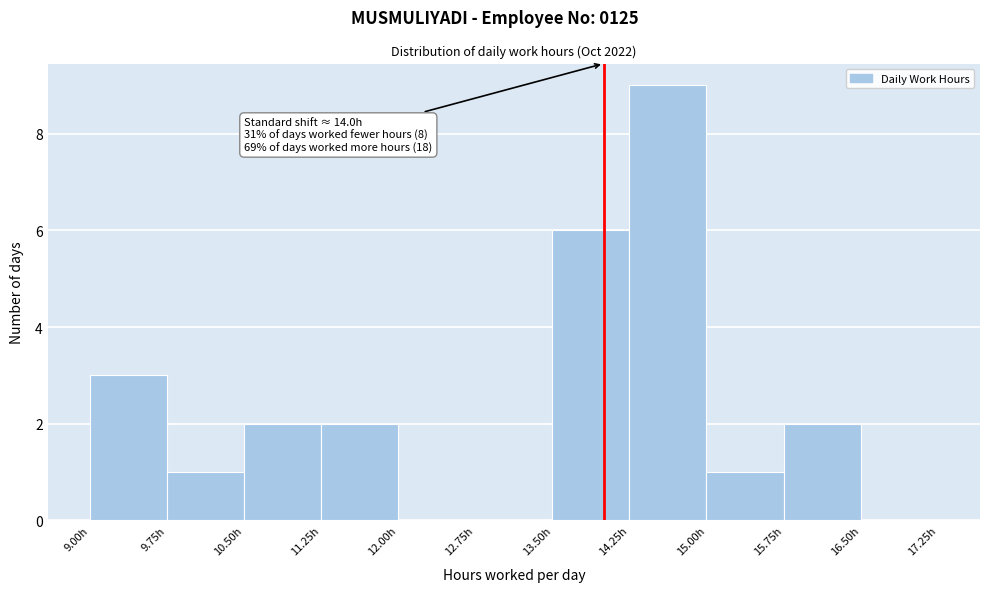

Which range on the x-axis has the tallest bar?

14.25 to 15.00